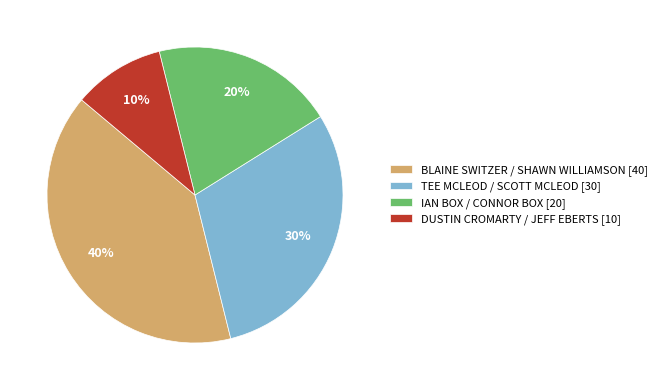

Rank the categories by value from highest to lowest.

BLAINE SWITZER / SHAWN WILLIAMSON [40], TEE MCLEOD / SCOTT MCLEOD [30], IAN BOX / CONNOR BOX [20], DUSTIN CROMARTY / JEFF EBERTS [10]